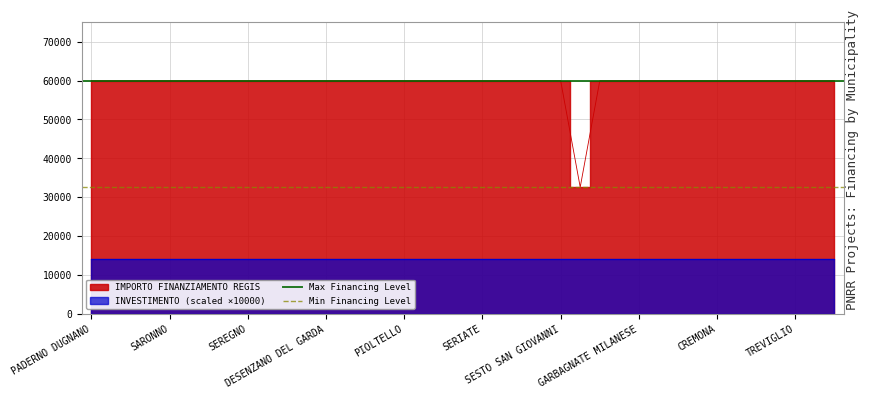

True or false: Max Financing Level has a value of 16174 at SARONNO.

False